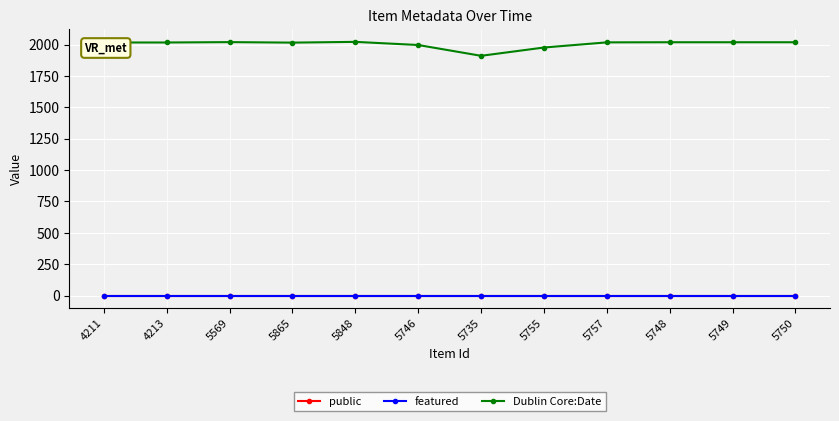

What is the greatest value displayed?

2021